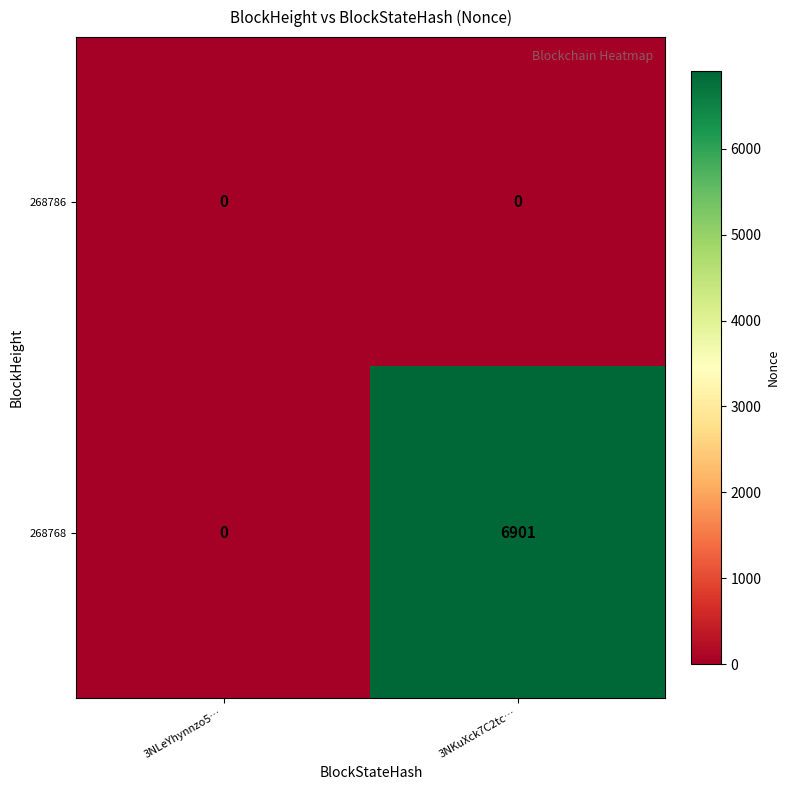

Is it true that 268768 equals 2242 at 3NLeYhynnzo5…?

False